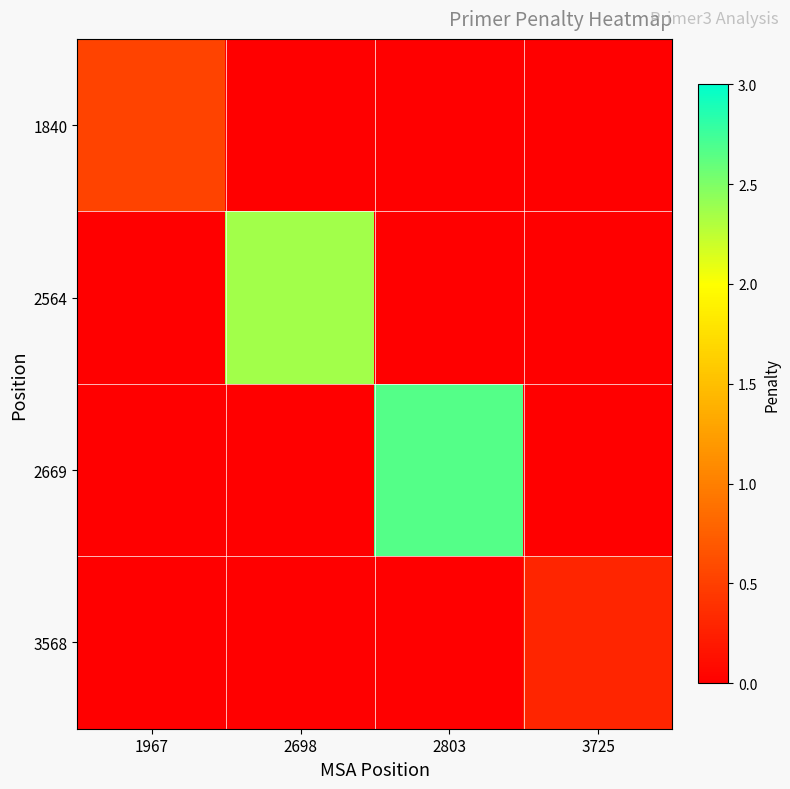

Between 2698 and 1967, which is larger?

1967